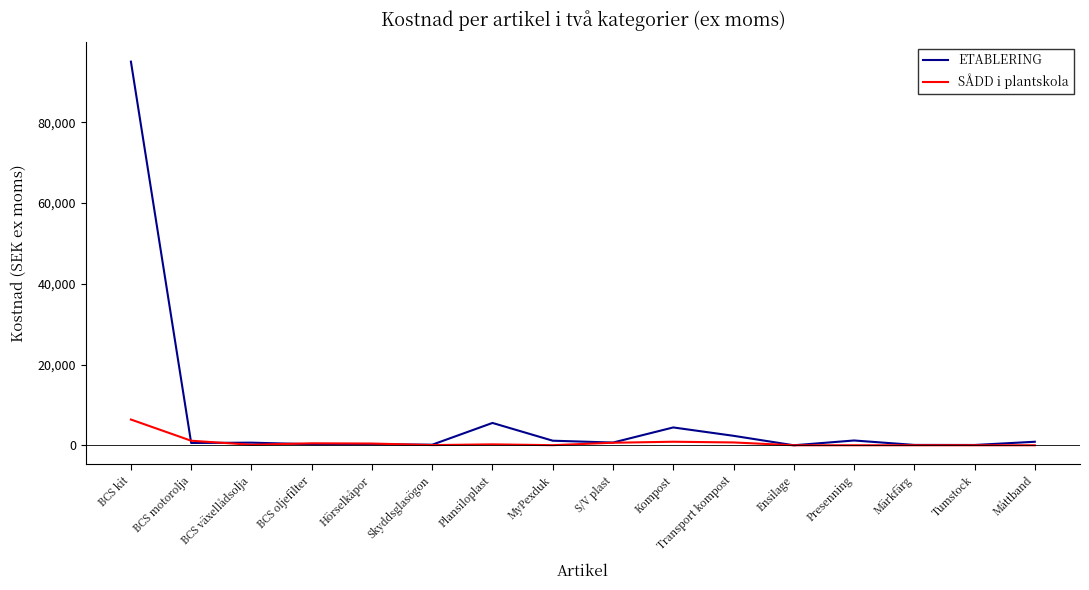

Which series has the widest spread of values?

ETABLERING